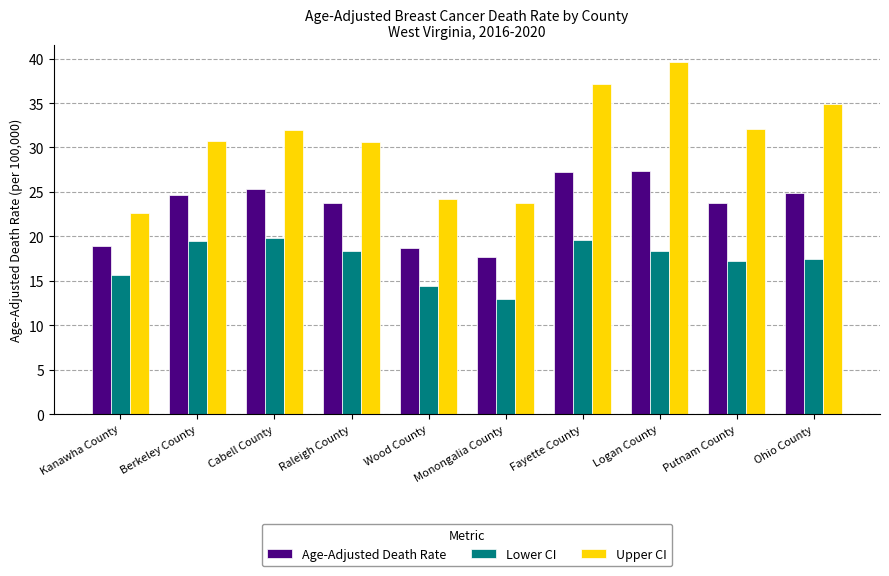

What is the label of the 4th bar from the left?

Raleigh County